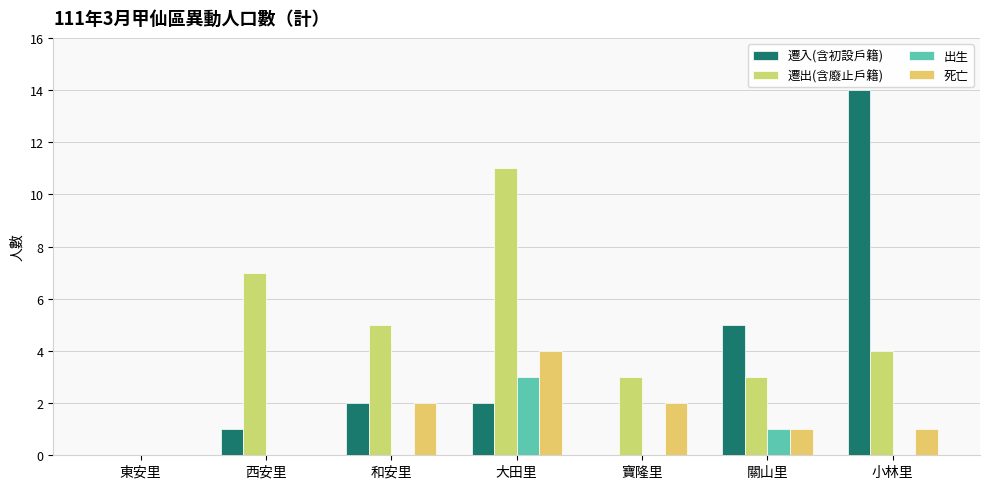

What is the maximum value shown in the chart?

14